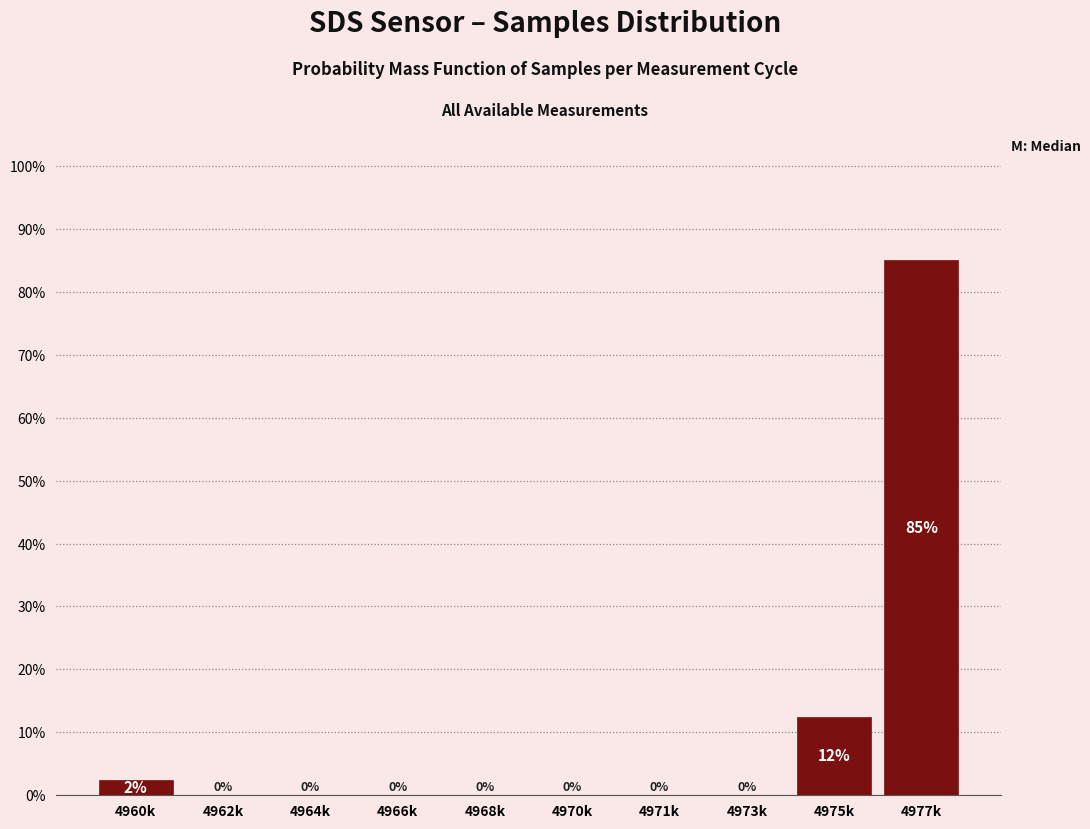

Which label corresponds to the largest value in the chart?

4977k